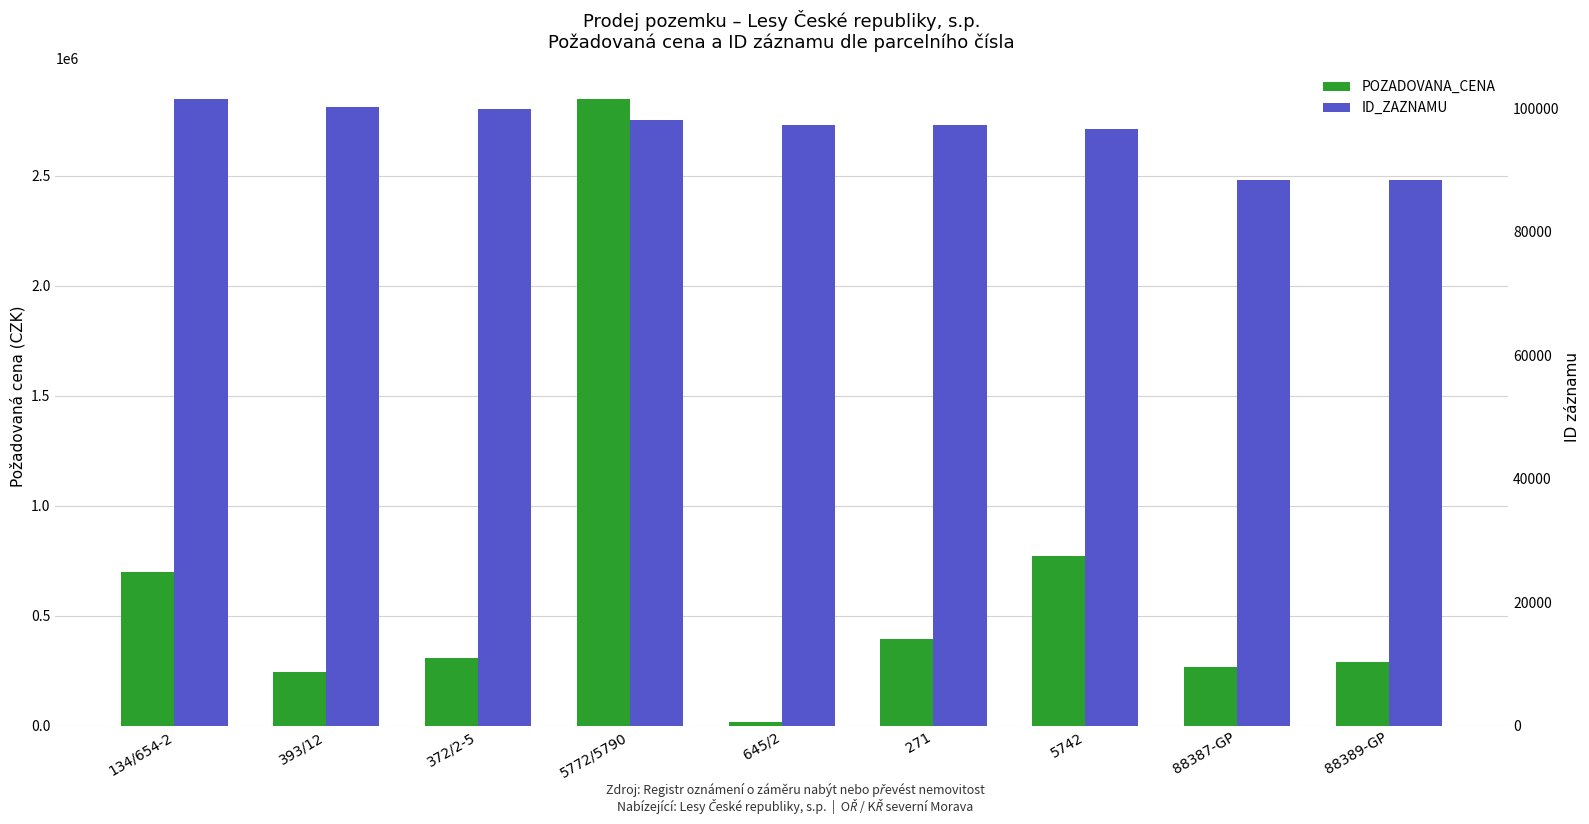

Between 88387-GP and 271, which is larger?

271